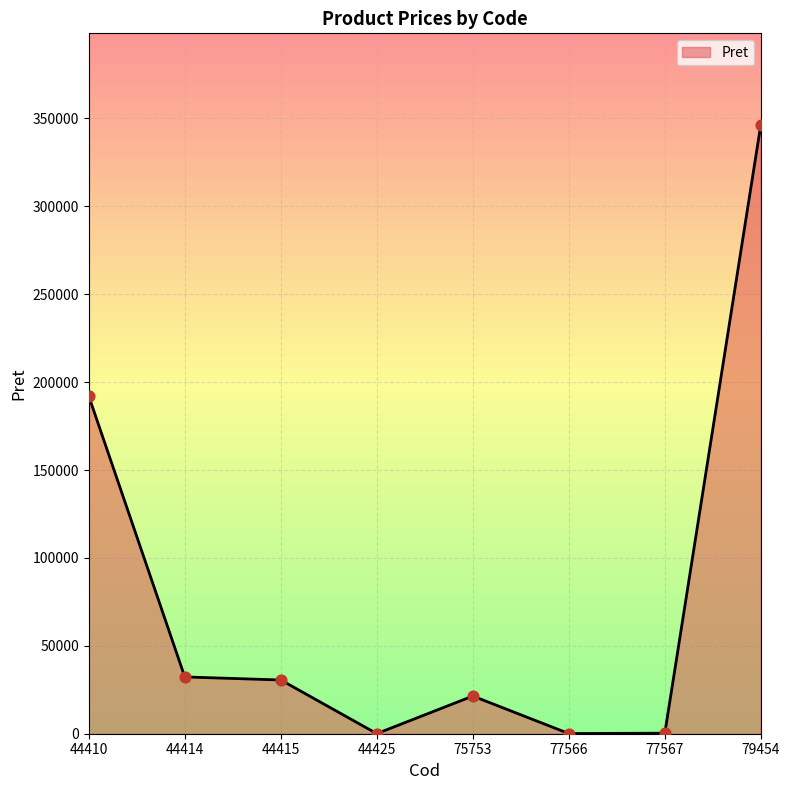

Approximately how many times larger is the value at 44415 compared to 77566?

305.7